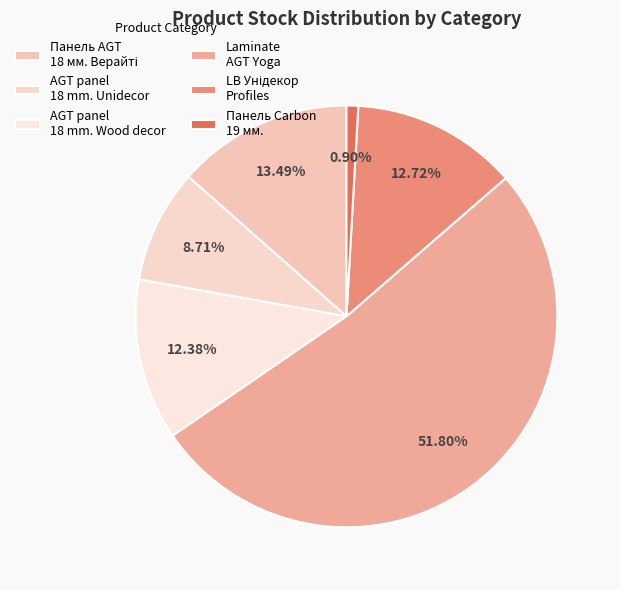

How many slices are in this pie chart?

6